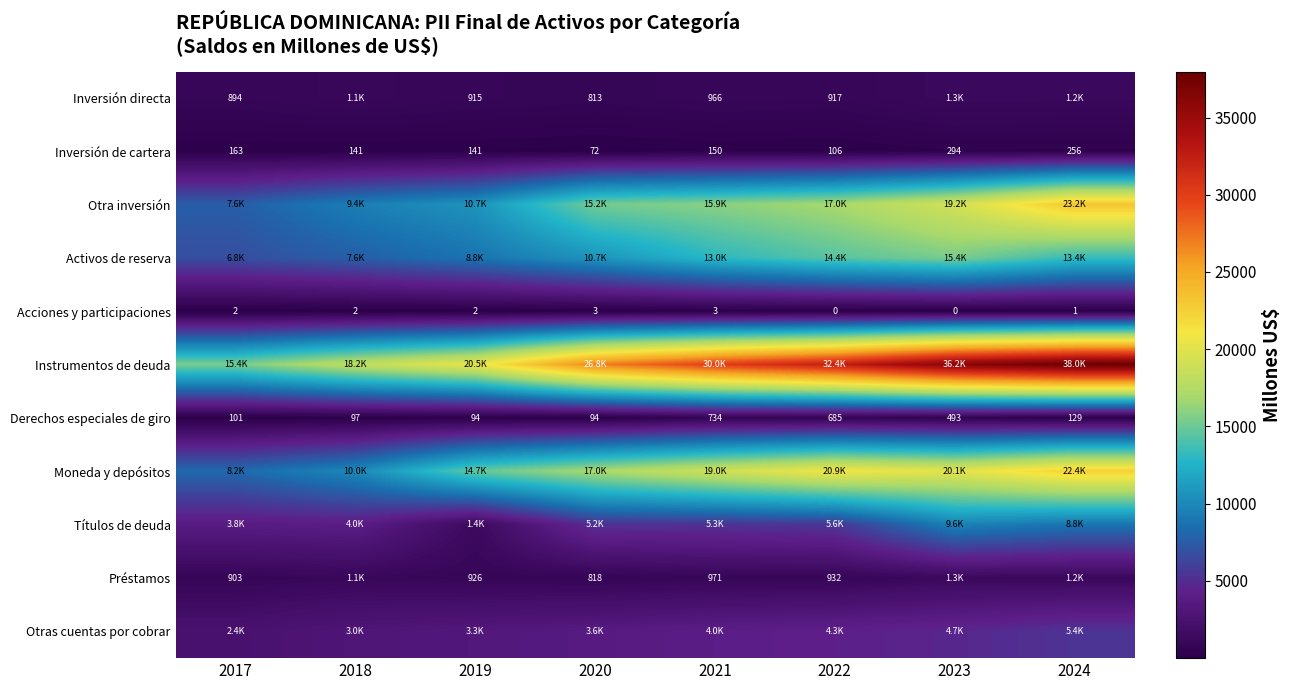

How many values in the Títulos de deuda series exceed 5294?

4